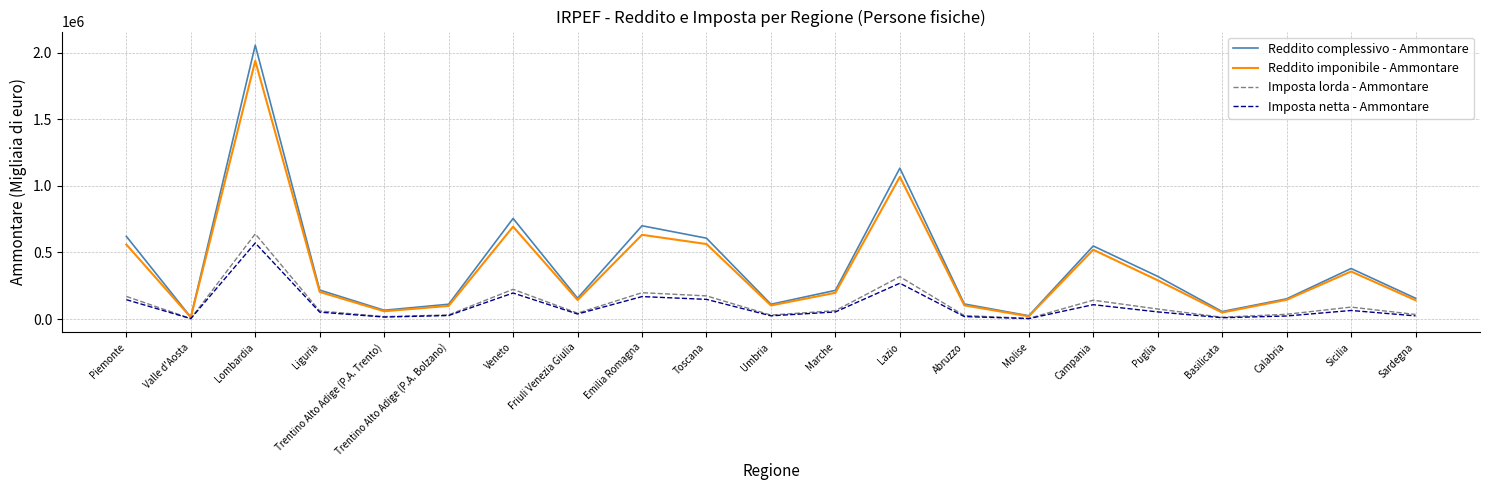

Which category has the highest value across all series?

Lombardia